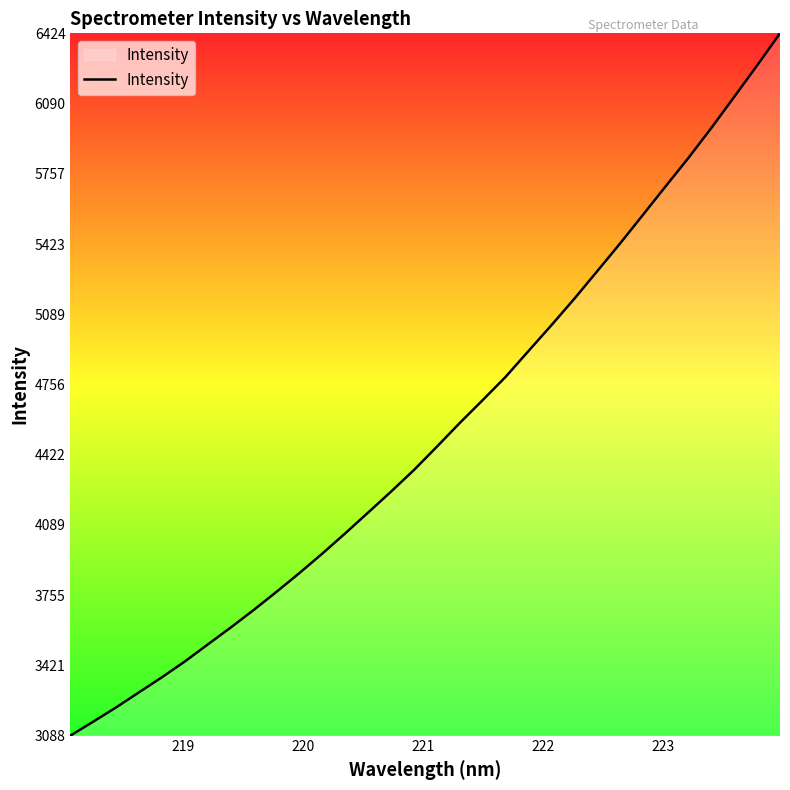

What is the smallest value displayed?

3087.6